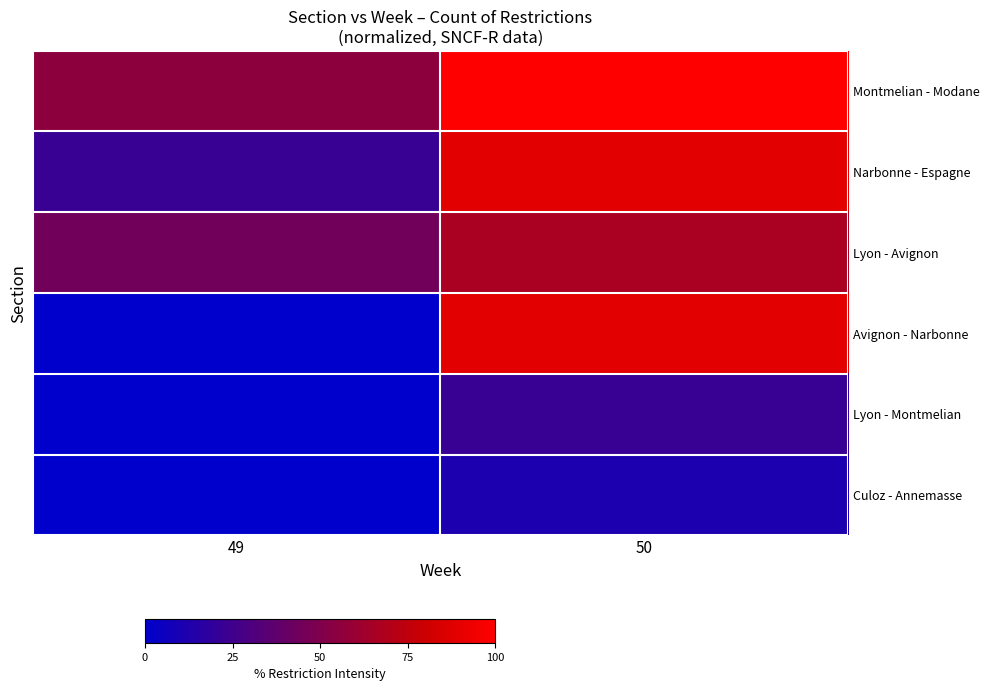

At how many categories does at least one series exceed 71?

1